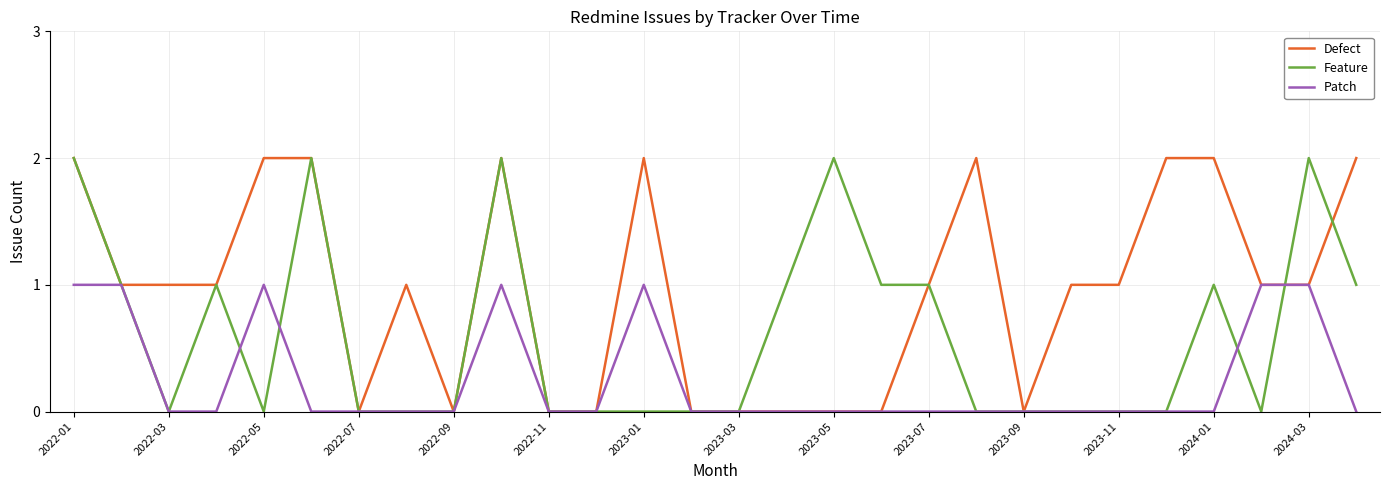

Which series has the largest total across all categories?

Defect